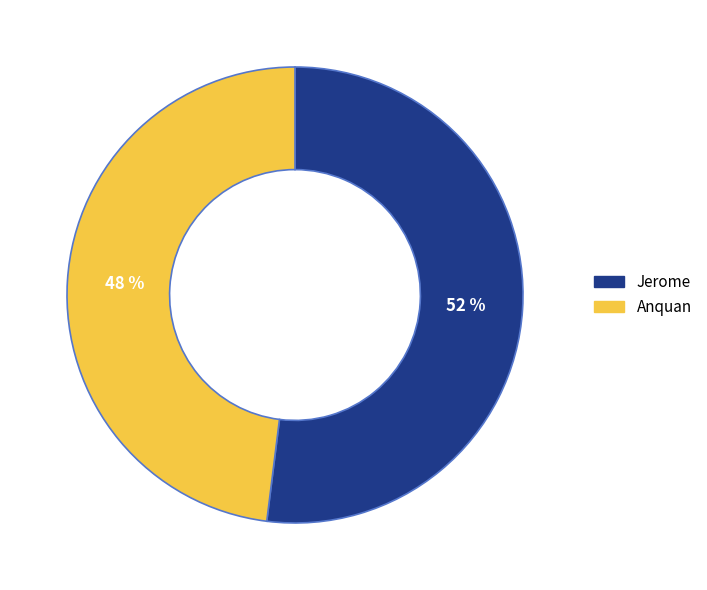

What is the smallest slice in the pie chart?

Anquan